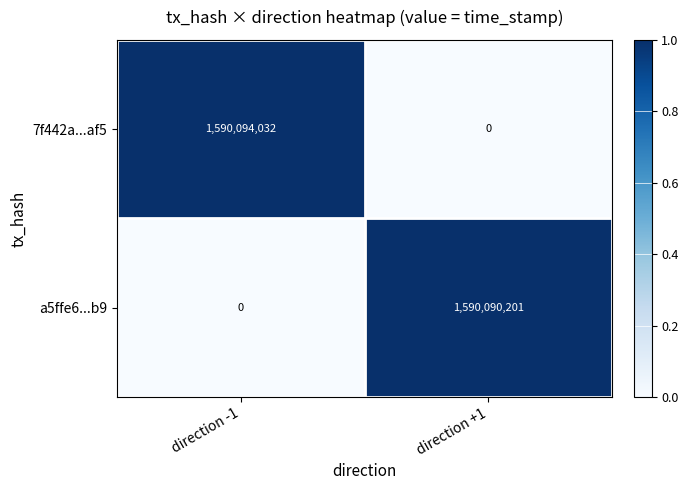

What is the difference between the highest and lowest values at direction -1?

1590094032